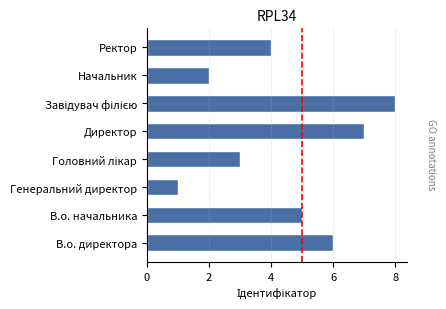

Does the chart contain any negative values?

No